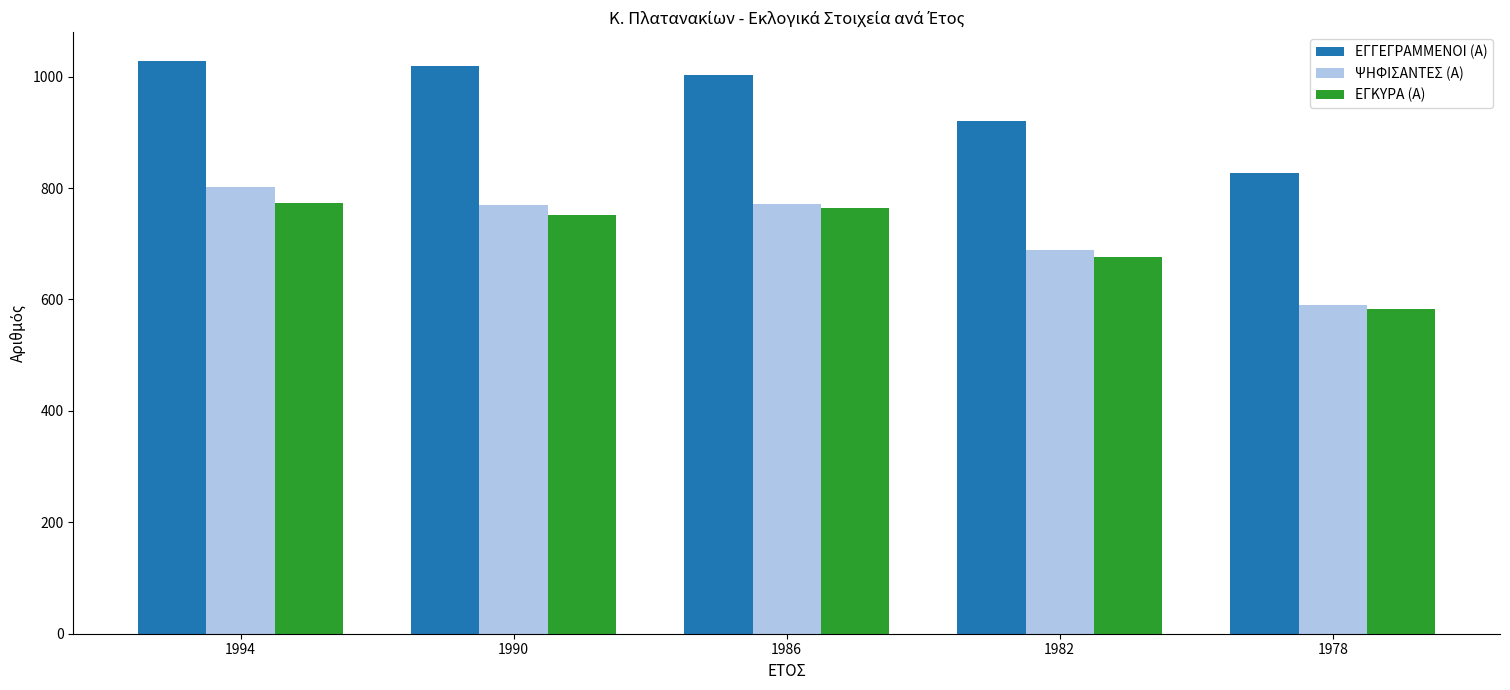

What is the difference between the maximum and minimum values in the ΨΗΦΙΣΑΝΤΕΣ (Α) series?

212